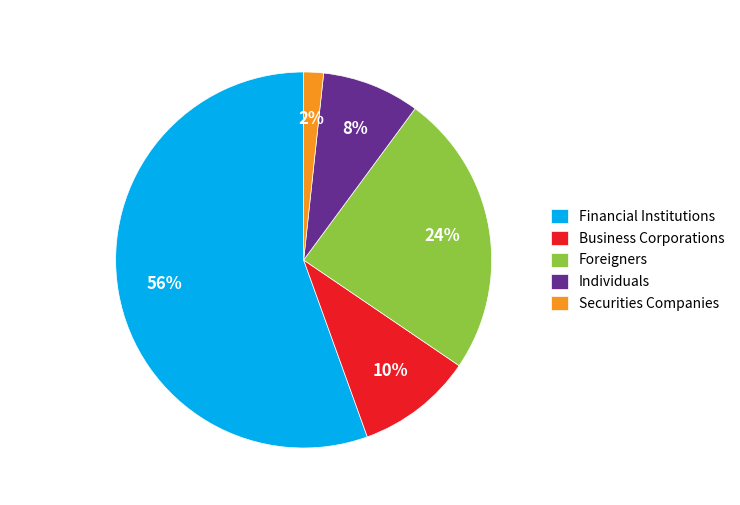

Rank the categories by value from lowest to highest.

Securities Companies, Individuals, Business Corporations, Foreigners, Financial Institutions